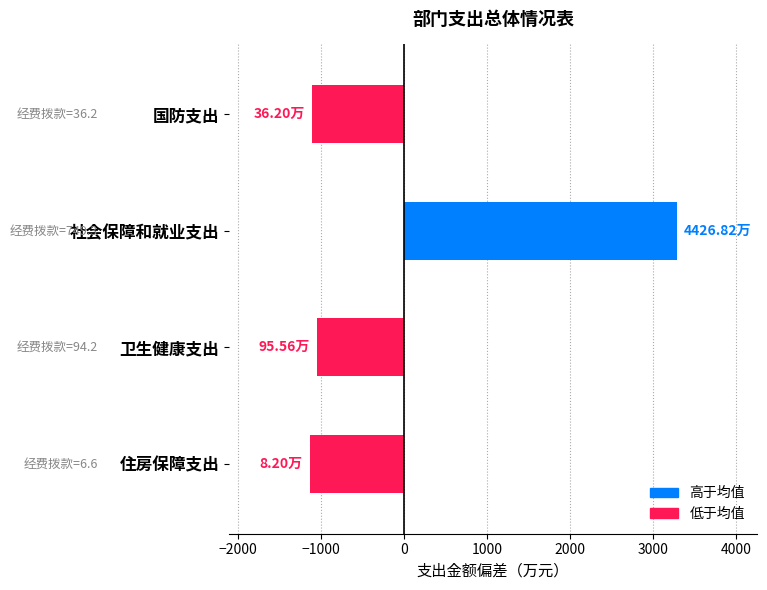

Which category has the highest value across all series?

社会保障和就业支出